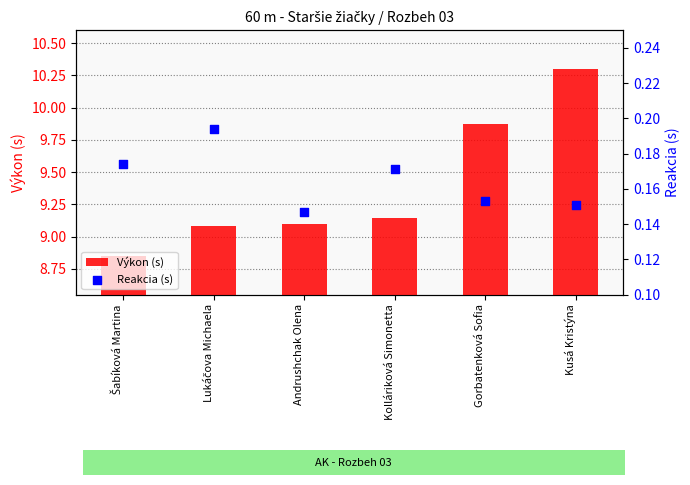

At which category is the sum across all series the highest?

Kusá Kristýna